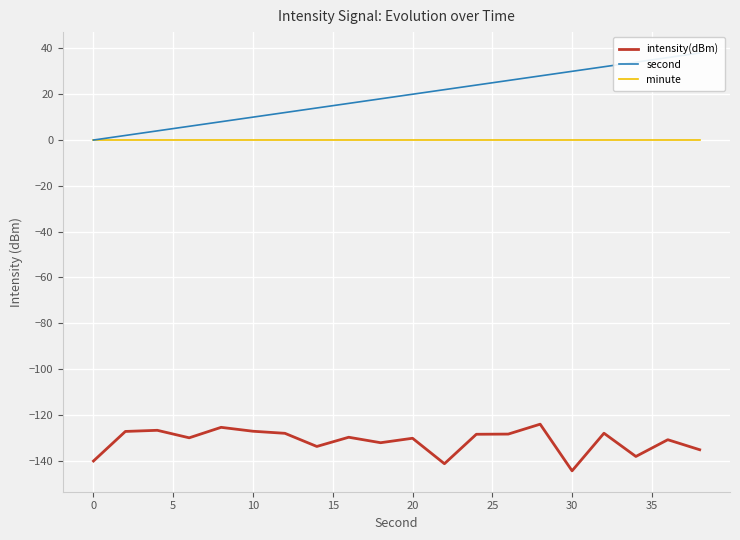

True or false: minute and second cross at least once.

False